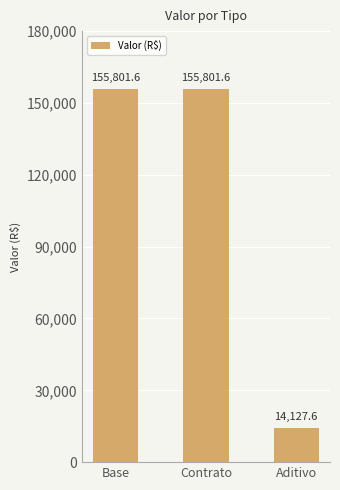

Where is the data nearest to the value 84964?

Aditivo